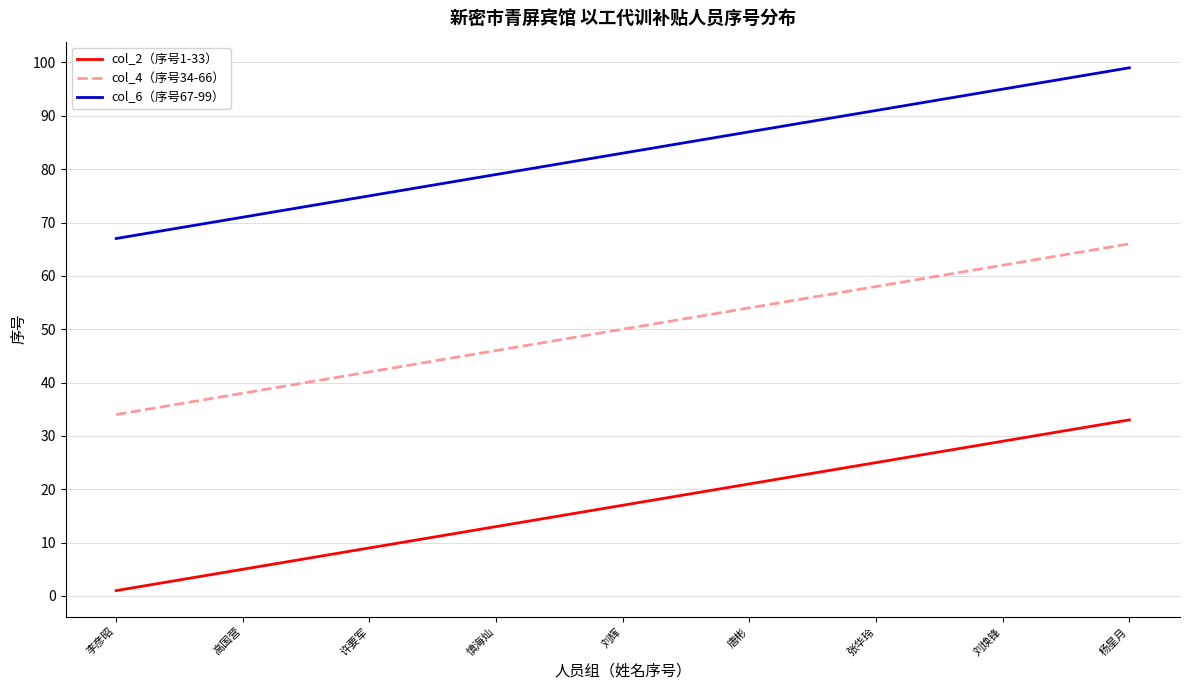

Reading left to right, what are all the values shown in this chart?

col_2（序号1-33）: 1	2	3	4	5	6	7	8	9	10	11	12	13	14	15	16	17	18	19	20	21	22	23	24	25	26	27	28	29	30	31	32	33
col_4（序号34-66）: 34	35	36	37	38	39	40	41	42	43	44	45	46	47	48	49	50	51	52	53	54	55	56	57	58	59	60	61	62	63	64	65	66
col_6（序号67-99）: 67	68	69	70	71	72	73	74	75	76	77	78	79	80	81	82	83	84	85	86	87	88	89	90	91	92	93	94	95	96	97	98	99